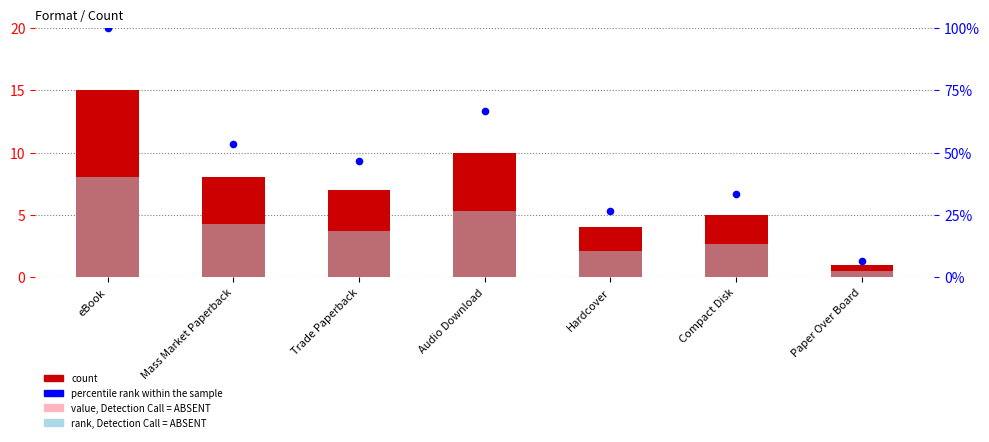

At which category is the sum across all series the highest?

eBook